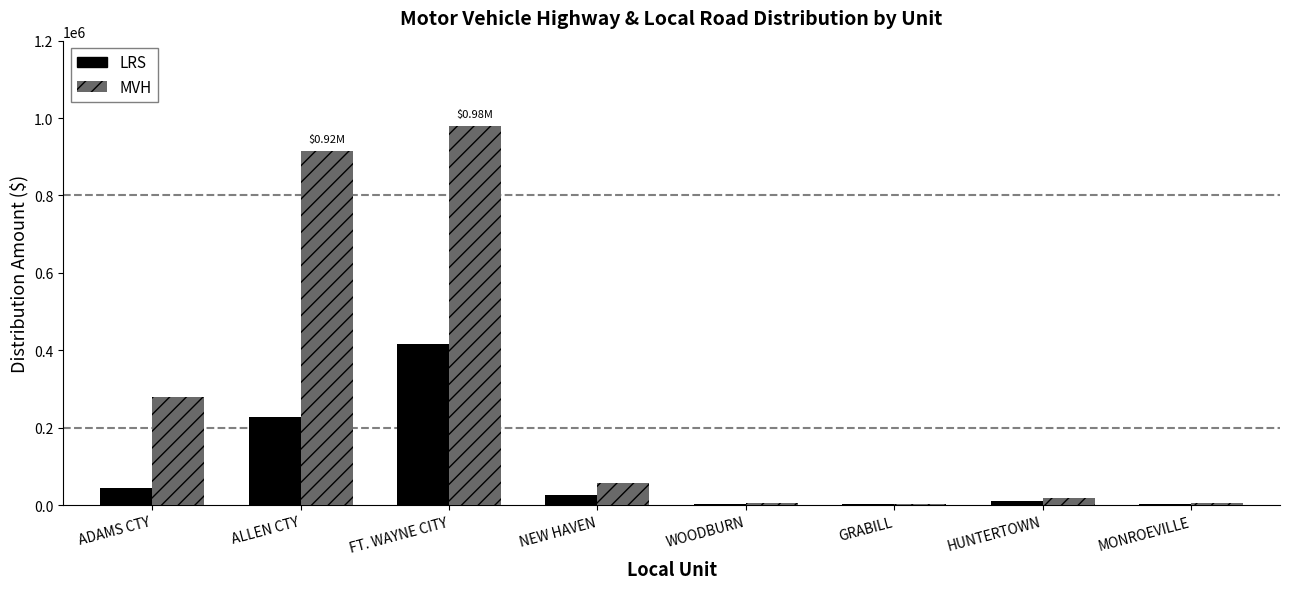

Which series changed the most between ALLEN CTY and HUNTERTOWN?

MVH